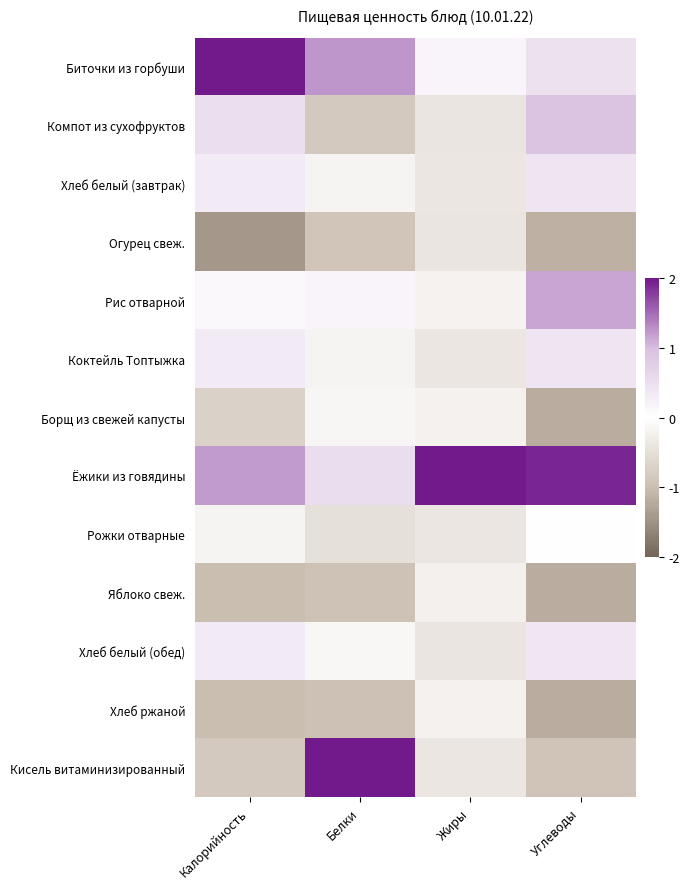

Reading left to right, list all the values displayed in this chart.

Биточки из горбуши: Калорийность=2.4	Белки=1.2	Жиры=0.2	Углеводы=0.5
Компот из сухофруктов: Калорийность=0.5	Белки=-0.8	Жиры=-0.4	Углеводы=0.9
Хлеб белый (завтрак): Калорийность=0.3	Белки=-0.2	Жиры=-0.4	Углеводы=0.4
Огурец свеж.: Калорийность=-1.4	Белки=-0.9	Жиры=-0.4	Углеводы=-1.1
Рис отварной: Калорийность=0.1	Белки=0.2	Жиры=-0.2	Углеводы=1.1
Коктейль Топтыжка: Калорийность=0.3	Белки=-0.2	Жиры=-0.4	Углеводы=0.4
Борщ из свежей капусты: Калорийность=-0.7	Белки=-0.1	Жиры=-0.2	Углеводы=-1.2
Ёжики из говядины: Калорийность=1.2	Белки=0.5	Жиры=3.4	Углеводы=1.9
Рожки отварные: Калорийность=-0.2	Белки=-0.5	Жиры=-0.4	Углеводы=0.0
Яблоко свеж.: Калорийность=-1.0	Белки=-0.9	Жиры=-0.2	Углеводы=-1.2
Хлеб белый (обед): Калорийность=0.3	Белки=-0.1	Жиры=-0.4	Углеводы=0.4
Хлеб ржаной: Калорийность=-1.0	Белки=-1.0	Жиры=-0.2	Углеводы=-1.2
Кисель витаминизированный: Калорийность=-0.8	Белки=2.7	Жиры=-0.4	Углеводы=-0.9